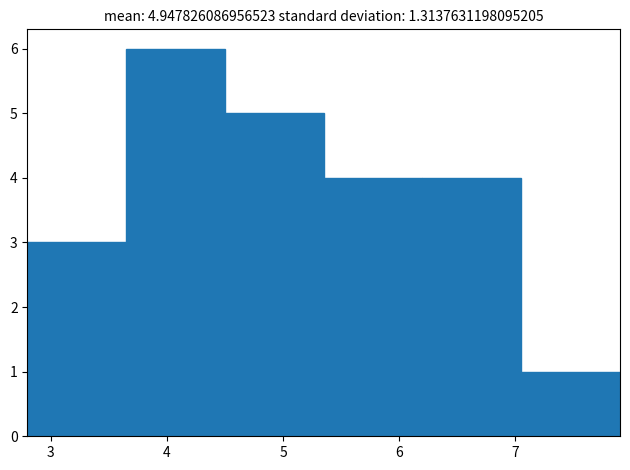

How tall is the bar that spans 4.50 to 5.35 on the x-axis? Neither the bar edges nor the heights are printed on the chart, so give them approximately, as read against the axes.

5